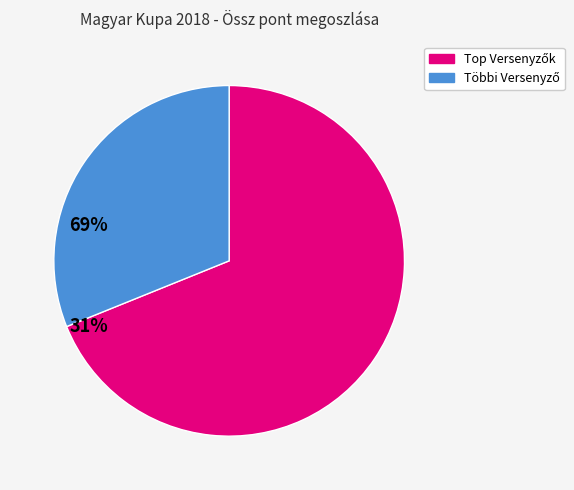

How many slices are in this pie chart?

2